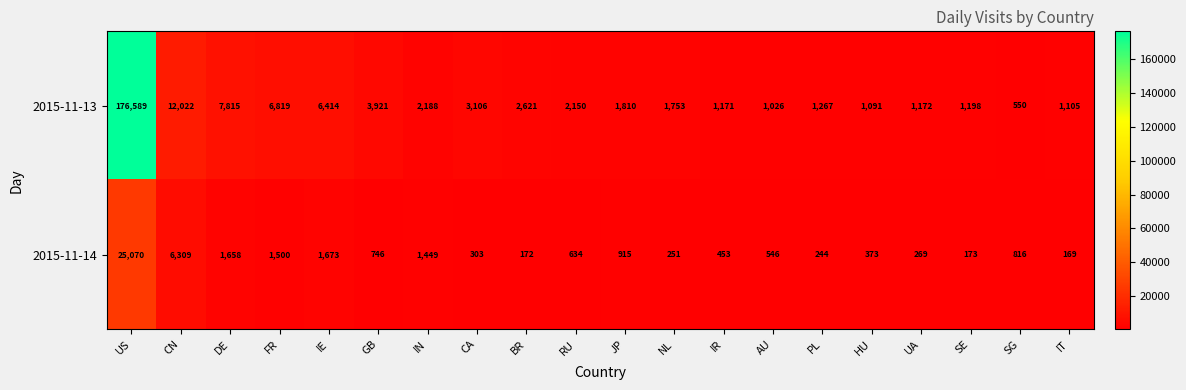

Rank the series at NL from highest to lowest value.

2015-11-13, 2015-11-14